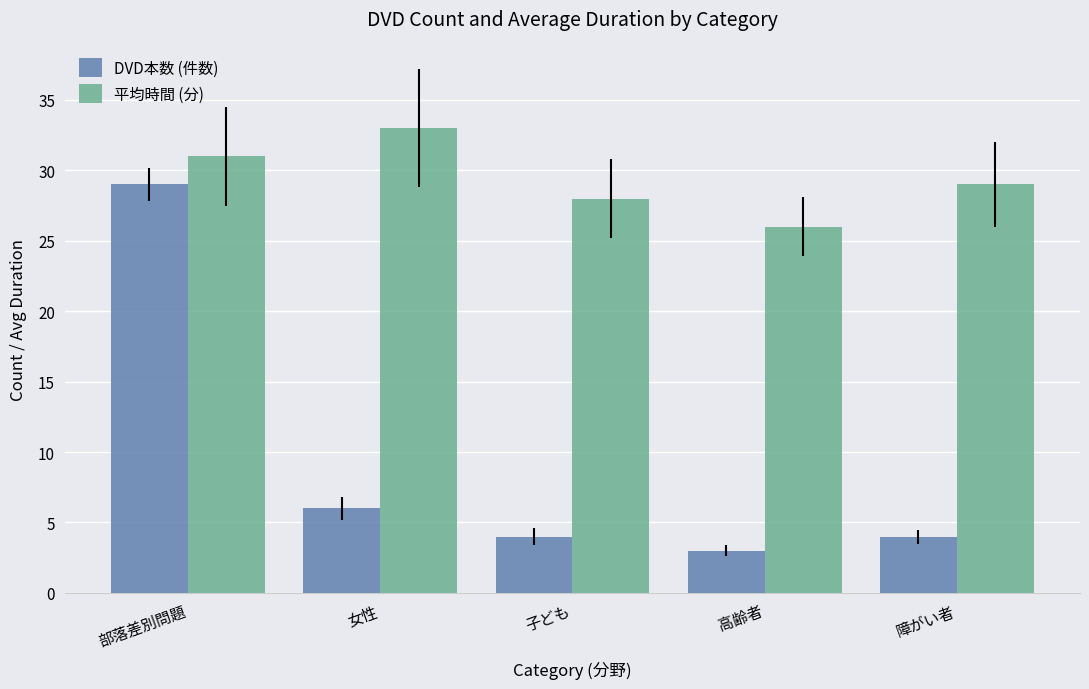

How many 平均時間 (分) values are between 28 and 31?

3